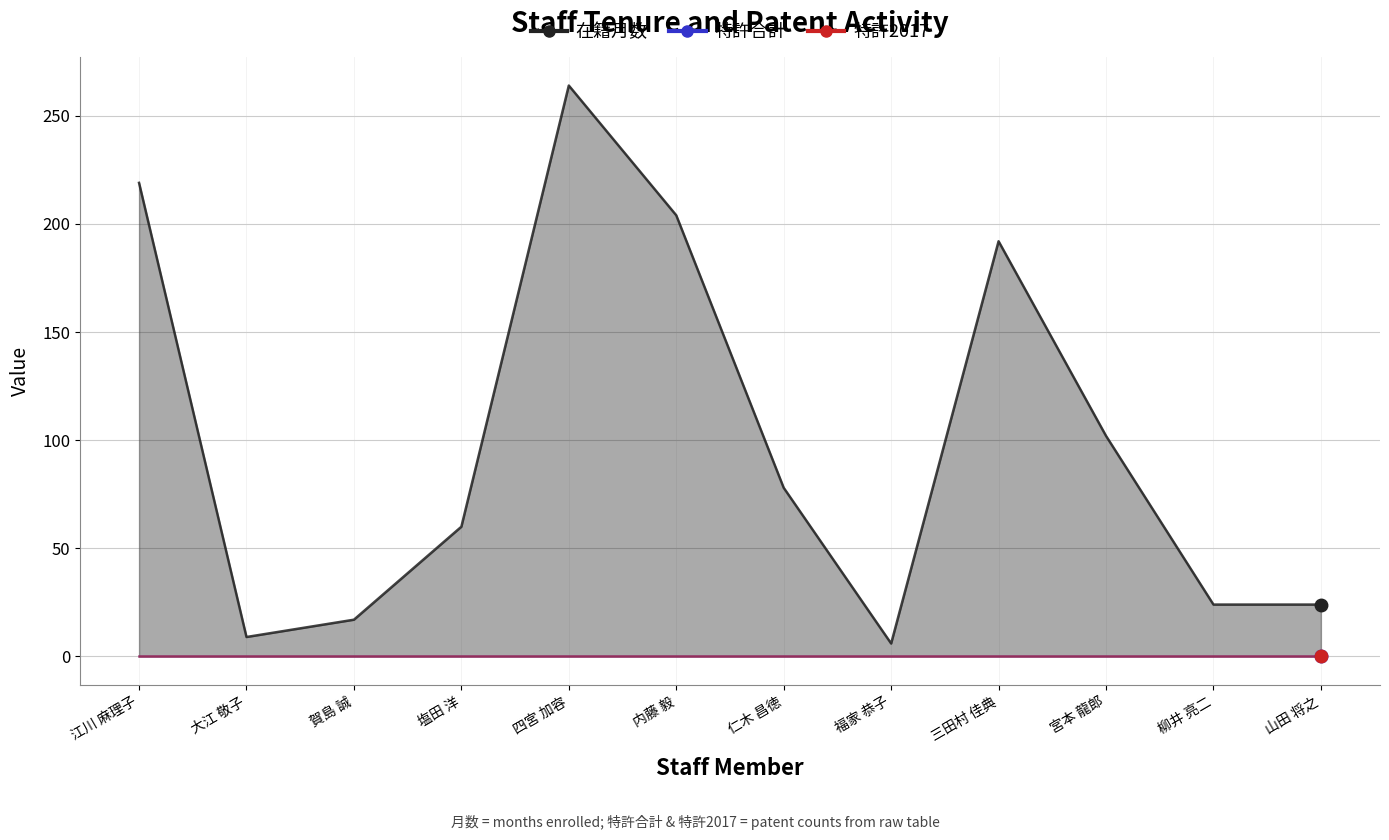

True or false: 特許合計 and 特許2017 cross at least once.

False